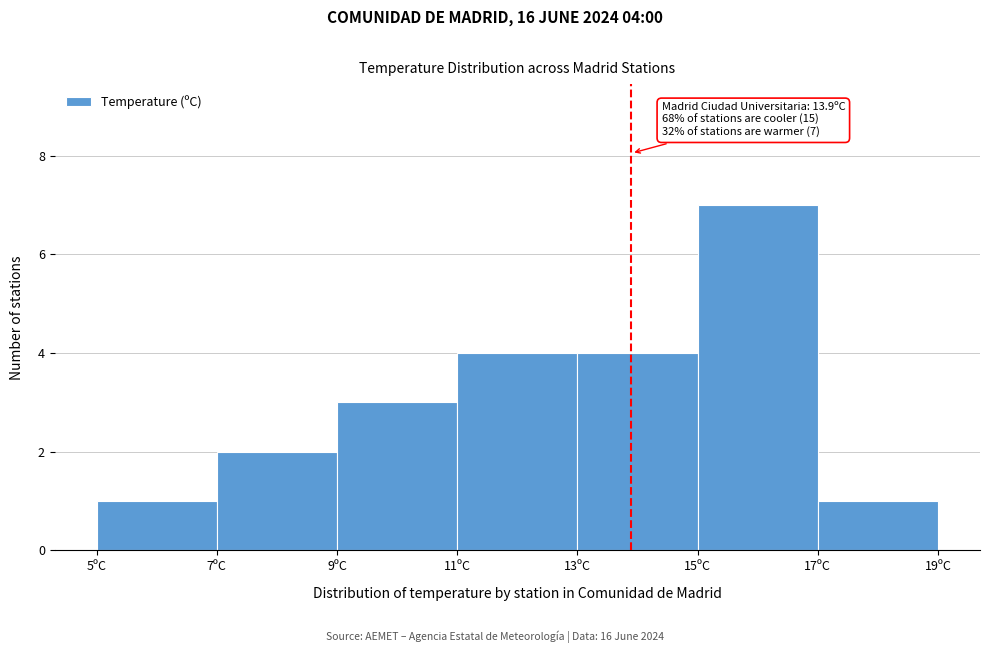

Which range on the x-axis has the tallest bar?

15 to 17